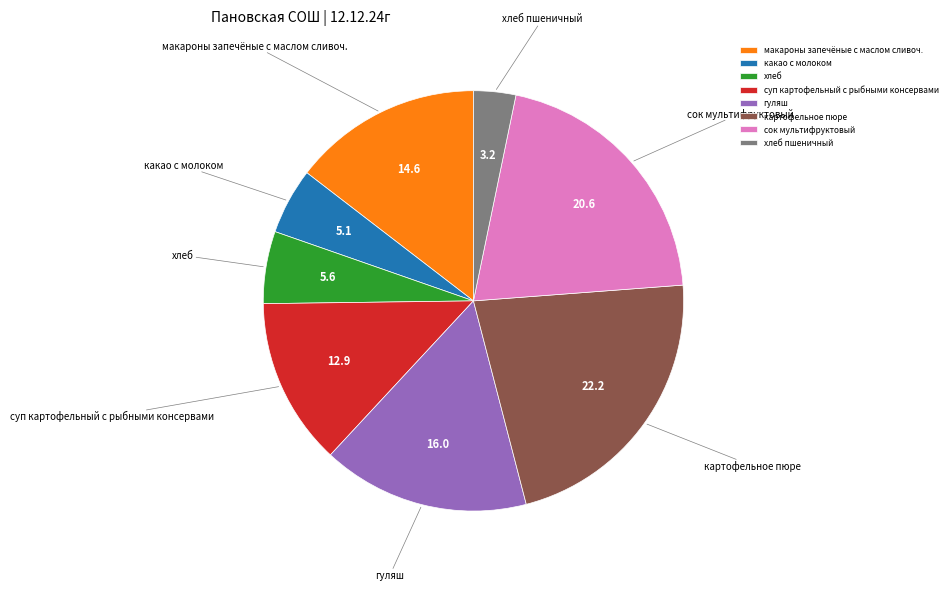

The сок мультифруктовый slice represents 28% of the pie. True or false?

False